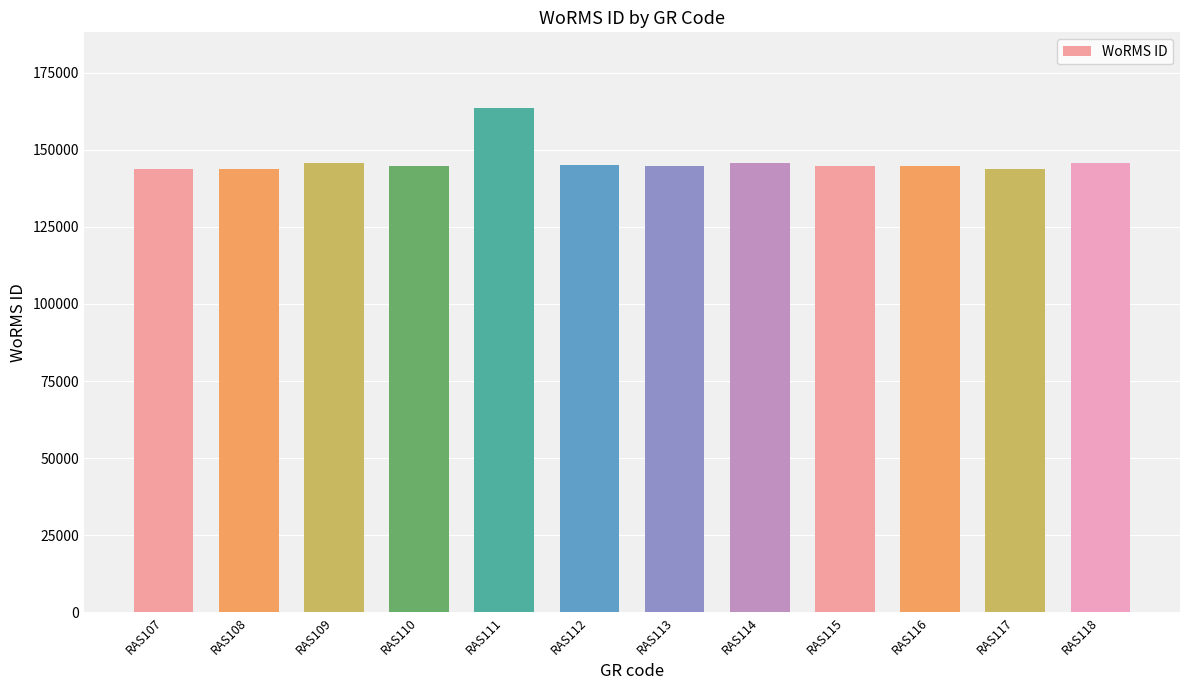

What is the average value?

146348